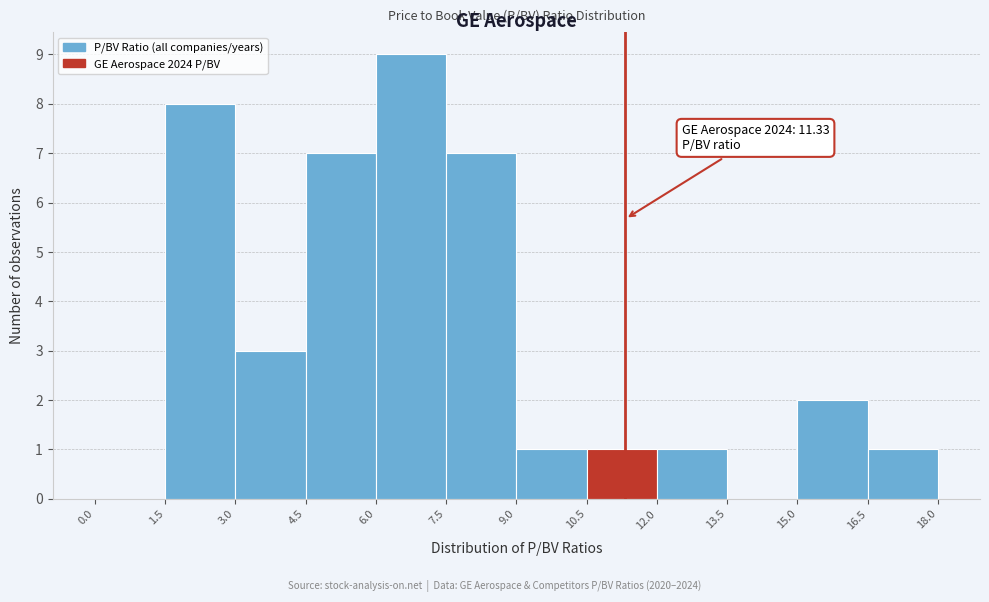

Over which range of the x-axis is the bar tallest?

6.0 to 7.5